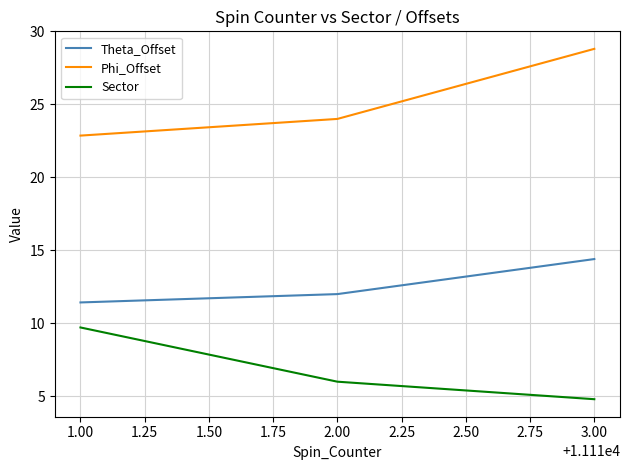

What is the maximum value shown in the chart?

28.8